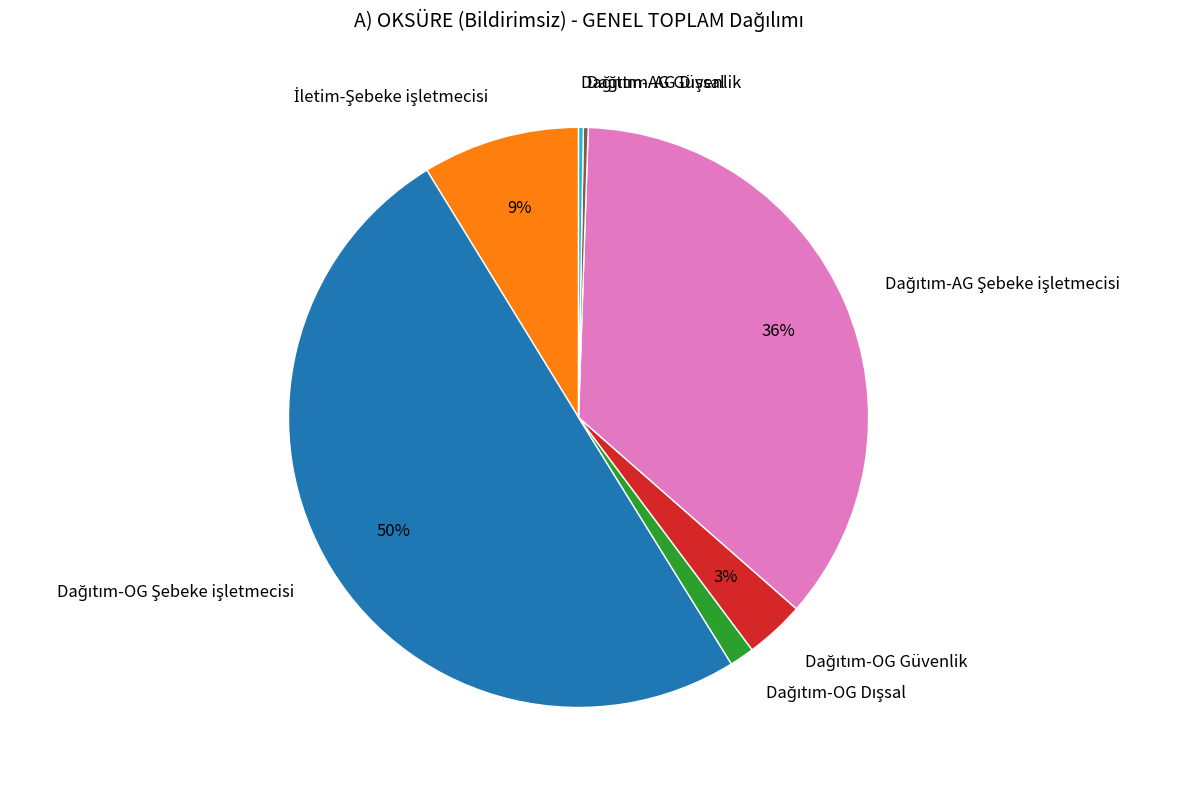

To the nearest percent, what is the average slice percentage?

14%